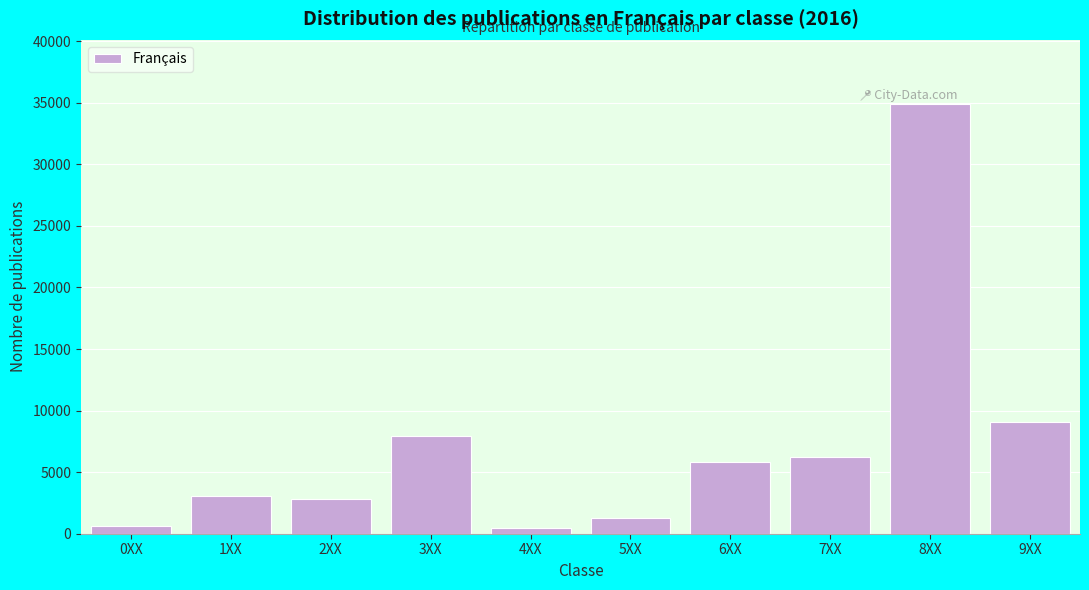

Reading right to left, extract all data points from this chart.

9078	34878	6224	5814	1280	454	7977	2832	3041	649